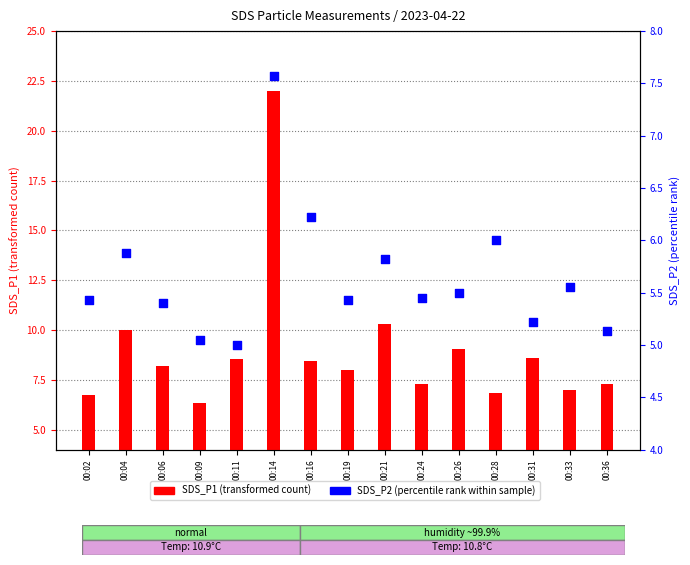

Which series contains the lowest Y value?

SDS_P2